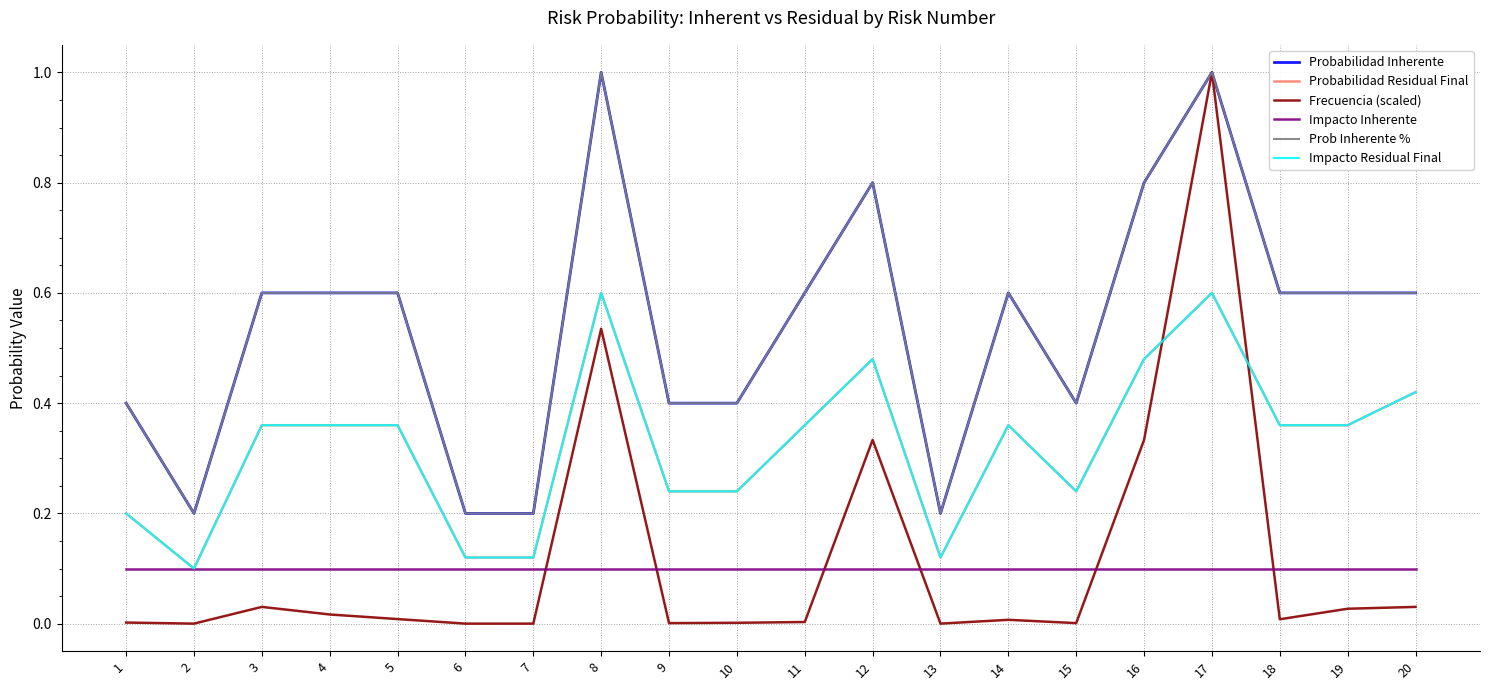

What is the average value of the Probabilidad Residual Final series?

0.3